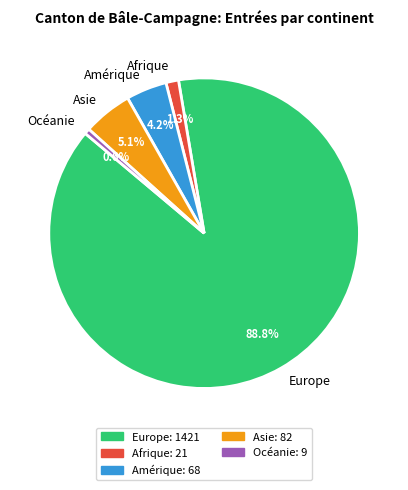

Between Asie and Europe, which is larger?

Europe